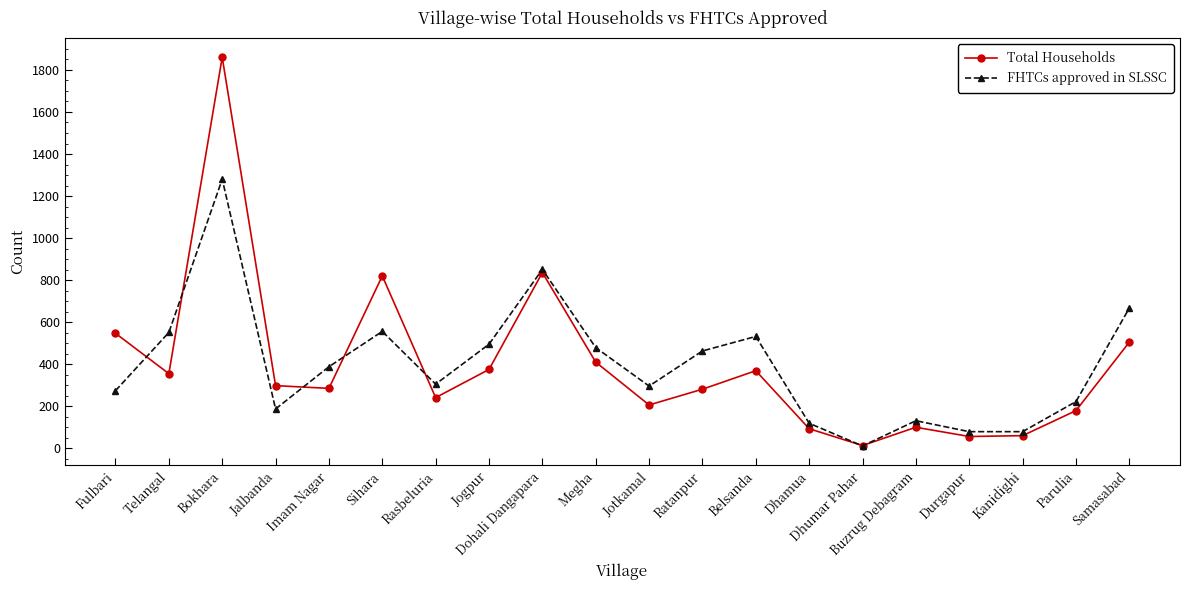

Which series ends up on top after the final intersection of FHTCs approved in SLSSC and Total Households?

FHTCs approved in SLSSC